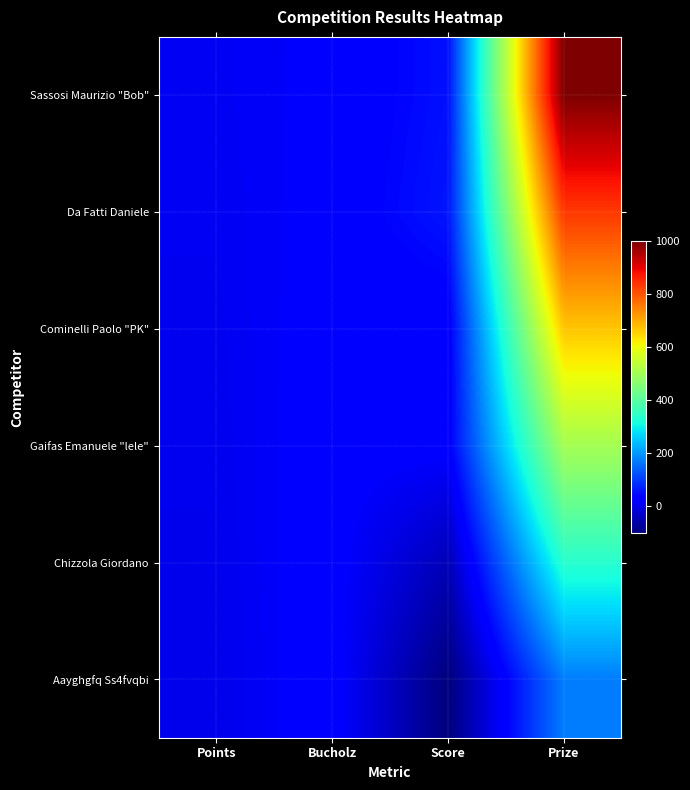

Which series has the widest spread of values?

Sassosi Maurizio "Bob"